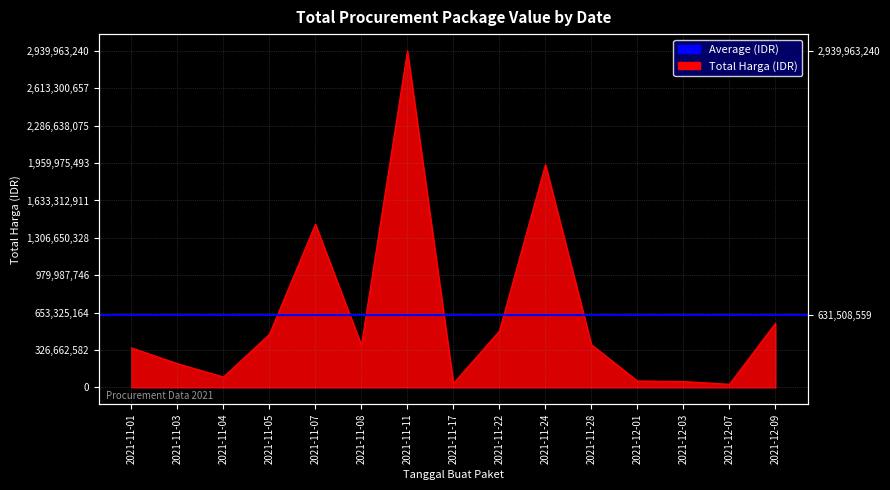

The value at 2021-12-09 is 559971000. True or false?

True